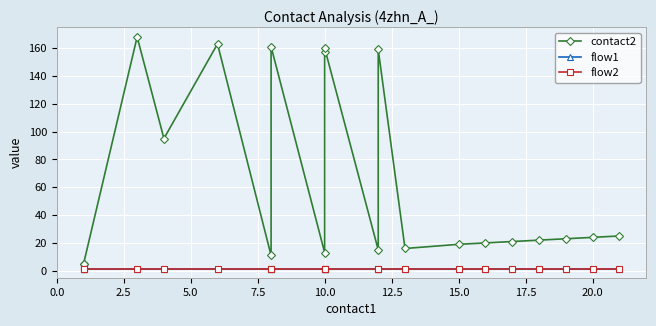

How many series are shown in this chart?

3